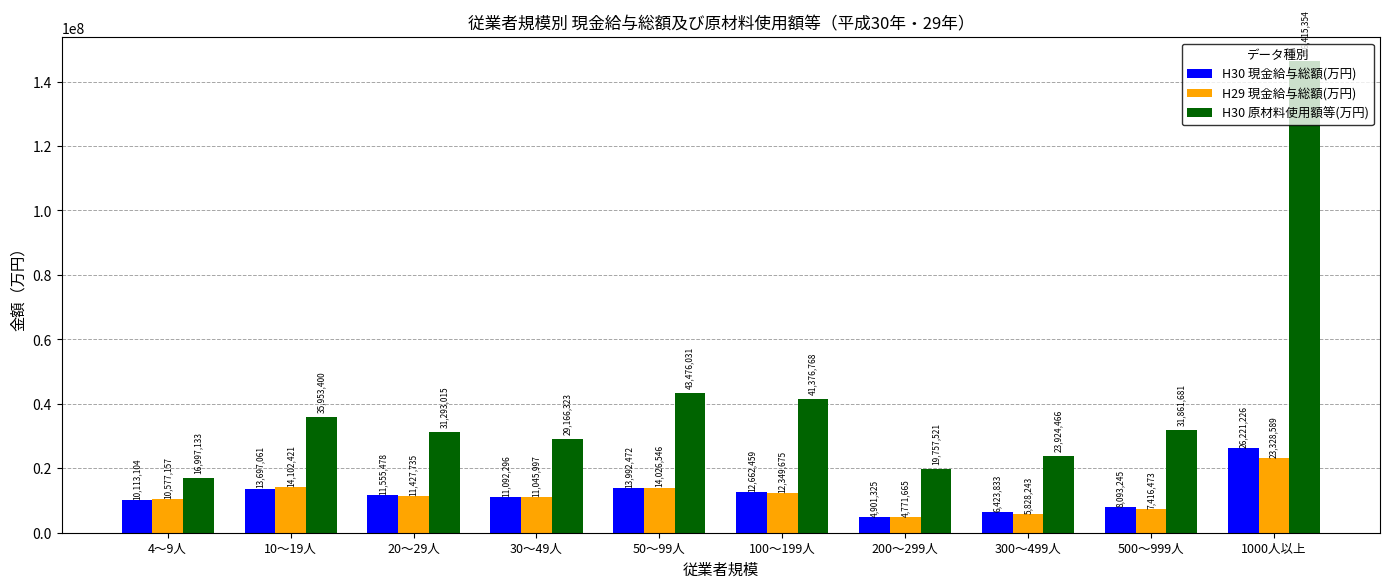

Reading left to right, transcribe all the data shown in this chart.

H30 現金給与総額(万円): 4～9人=10113104	10～19人=13697061	20～29人=11555478	30～49人=11092296	50～99人=13992472	100～199人=12662459	200～299人=4901325	300～499人=6423833	500～999人=8093245	1000人以上=26221226
H29 現金給与総額(万円): 4～9人=10577157	10～19人=14102421	20～29人=11427735	30～49人=11045997	50～99人=14026546	100～199人=12349675	200～299人=4771665	300～499人=5828243	500～999人=7416473	1000人以上=23328589
H30 原材料使用額等(万円): 4～9人=16997133	10～19人=35953400	20～29人=31293015	30～49人=29166323	50～99人=43476031	100～199人=41376768	200～299人=19757521	300～499人=23924466	500～999人=31861681	1000人以上=146415354